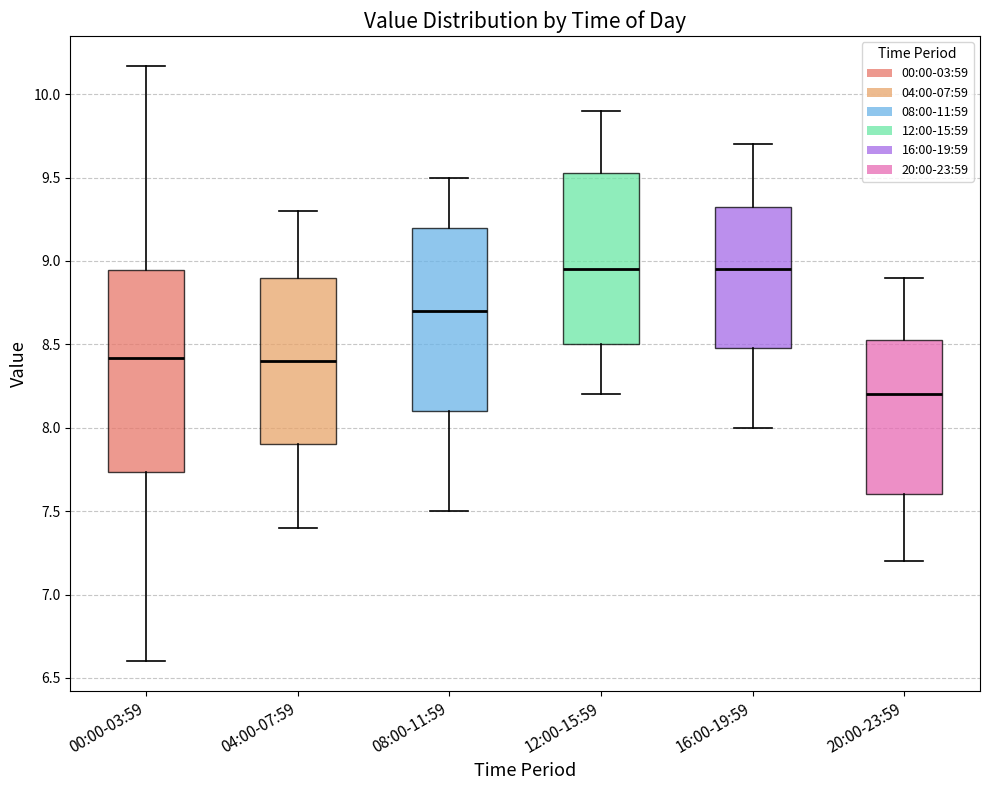

Reading left to right, transcribe this box plot: for each box, give where its median line is, the range the box spans, and where its two whiskers end, as read against the y-axis. The values are not printed on the chart, so give them approximately, as read against the axis.

00:00-03:59: median 8.40, box 7.75 to 8.95, whiskers 6.60 to 10.15
04:00-07:59: median 8.40, box 7.90 to 8.90, whiskers 7.40 to 9.30
08:00-11:59: median 8.70, box 8.10 to 9.20, whiskers 7.50 to 9.50
12:00-15:59: median 8.95, box 8.50 to 9.55, whiskers 8.20 to 9.90
16:00-19:59: median 8.95, box 8.50 to 9.35, whiskers 8.00 to 9.70
20:00-23:59: median 8.20, box 7.60 to 8.55, whiskers 7.20 to 8.90